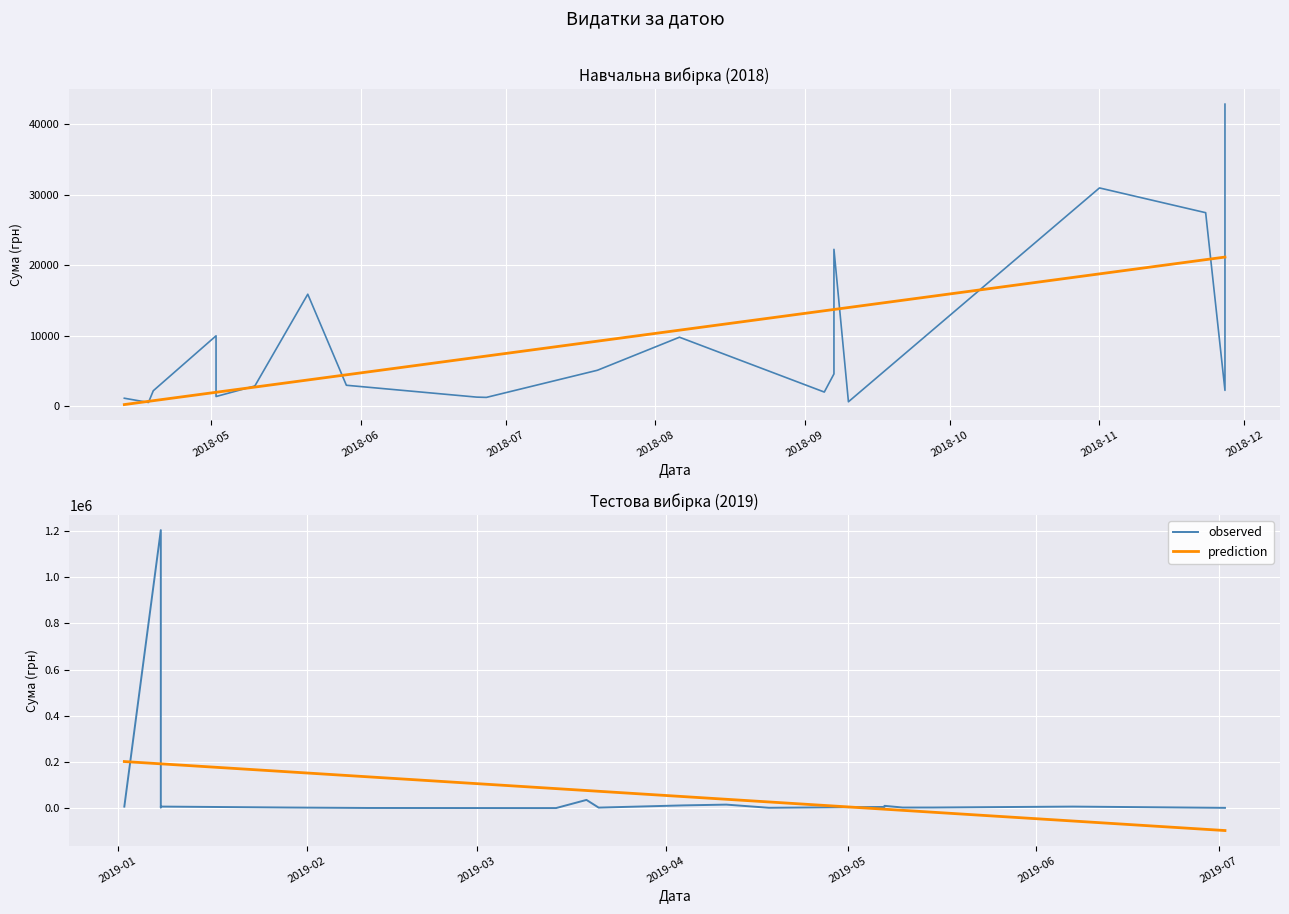

Rank the categories by value from highest to lowest.

15, 20, 10, 22, 21, 25, 32, 7, 8, 5, 35, 27, 17, 1, 18, 4, 28, 24, 16, 2, 31, 14, 3, 33, 34, 9, 19, 37, 26, 6, 0, 36, 30, 29, 39, 13, 23, 11, 12, 38